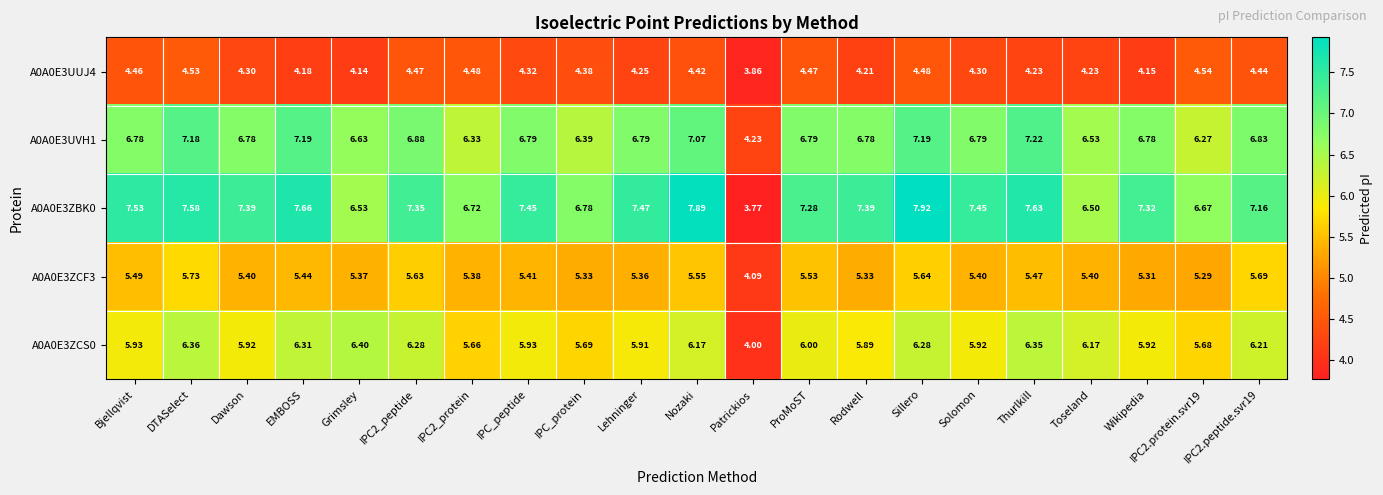

Is the value of A0A0E3UVH1 at Solomon greater than the value of A0A0E3ZCS0 at Bjellqvist?

Yes